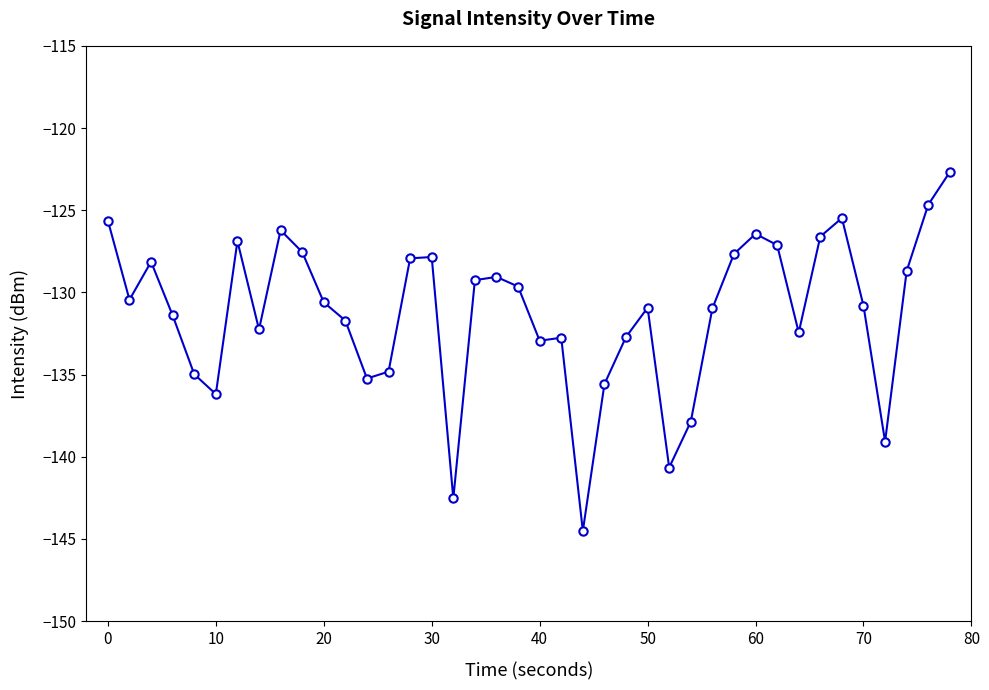

What is the difference between the second highest and second lowest values?

17.9